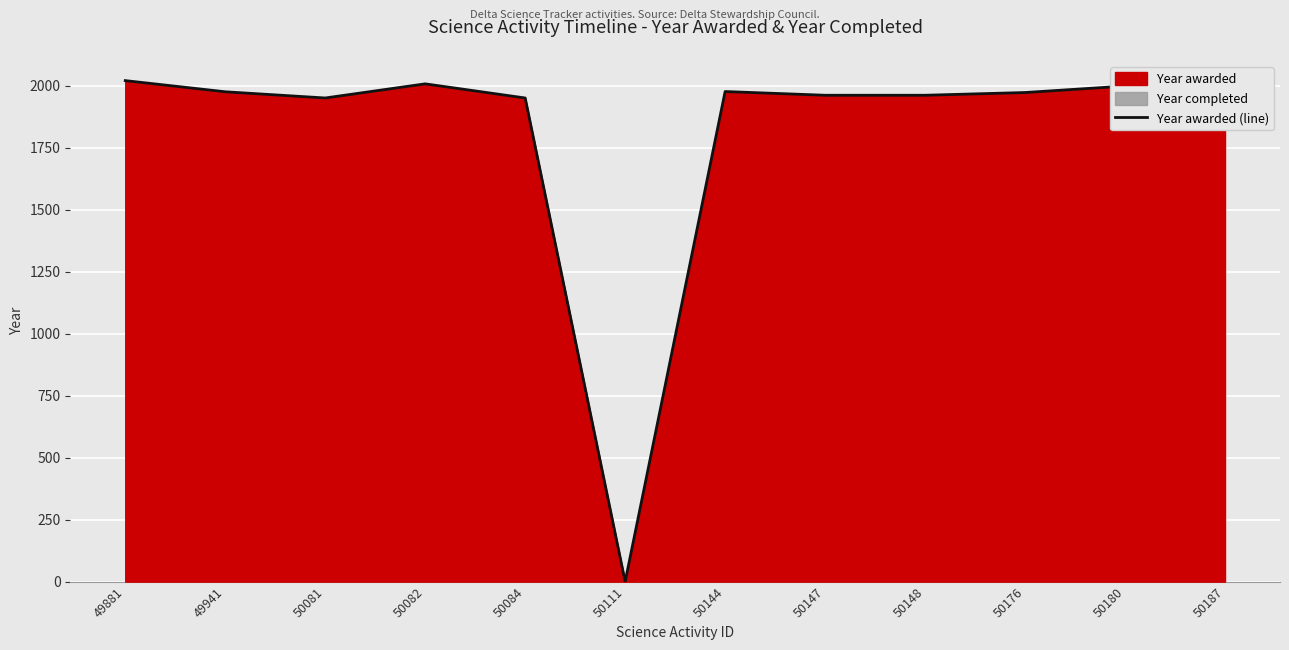

Reading left to right, list all the values displayed in this chart.

49881=2020	49941=1975	50081=1950	50082=2007	50084=1950	50111=0	50144=1976	50147=1961	50148=1961	50176=1972	50180=1998	50187=1950